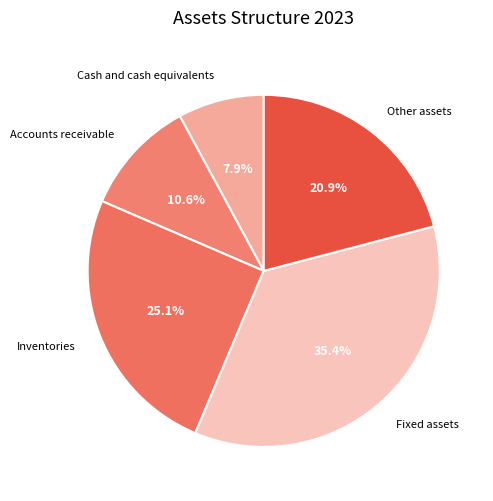

Which slice is the smallest?

Cash and cash equivalents